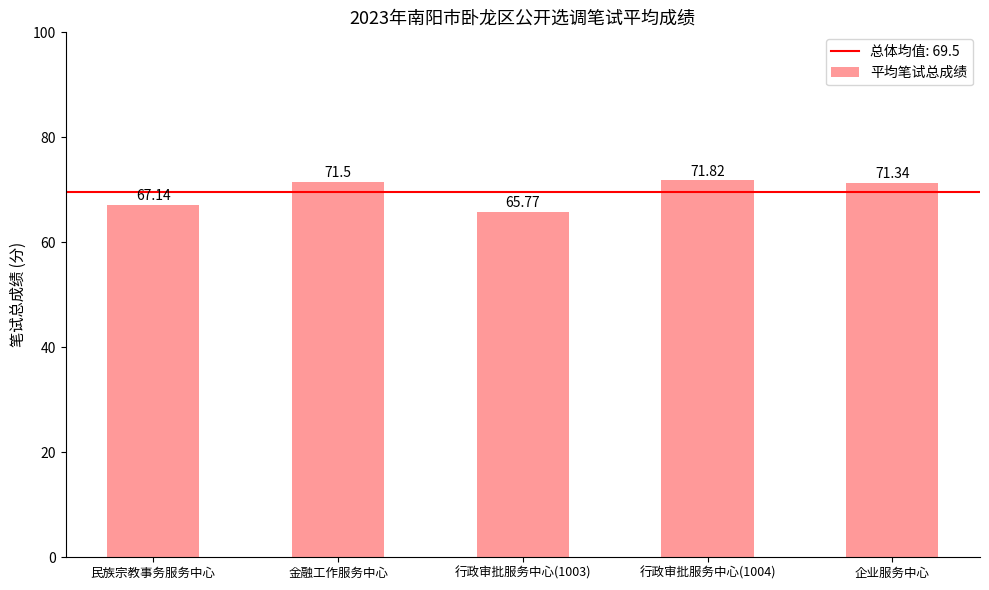

List the labels in order of value, largest first.

行政审批服务中心(1004), 金融工作服务中心, 企业服务中心, 民族宗教事务服务中心, 行政审批服务中心(1003)